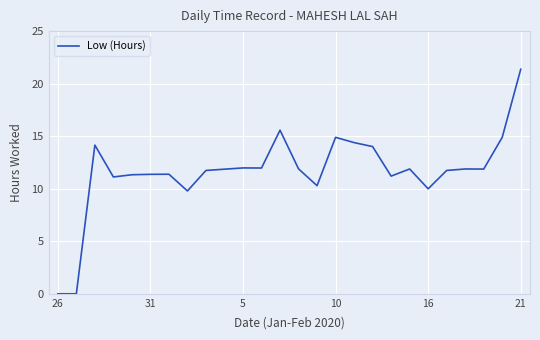

What is the maximum value shown in the chart?

21.4